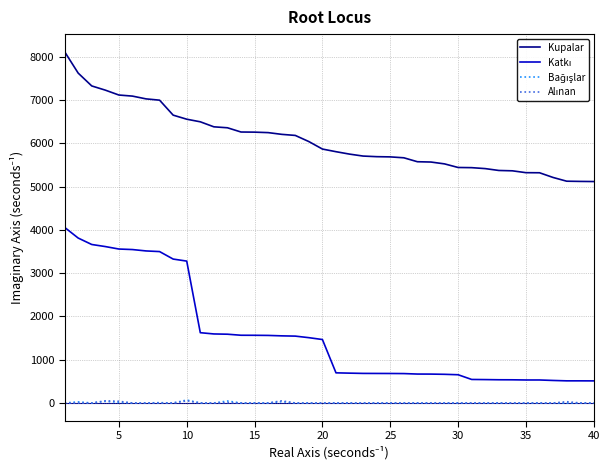

Which series has the largest total across all categories?

Kupalar